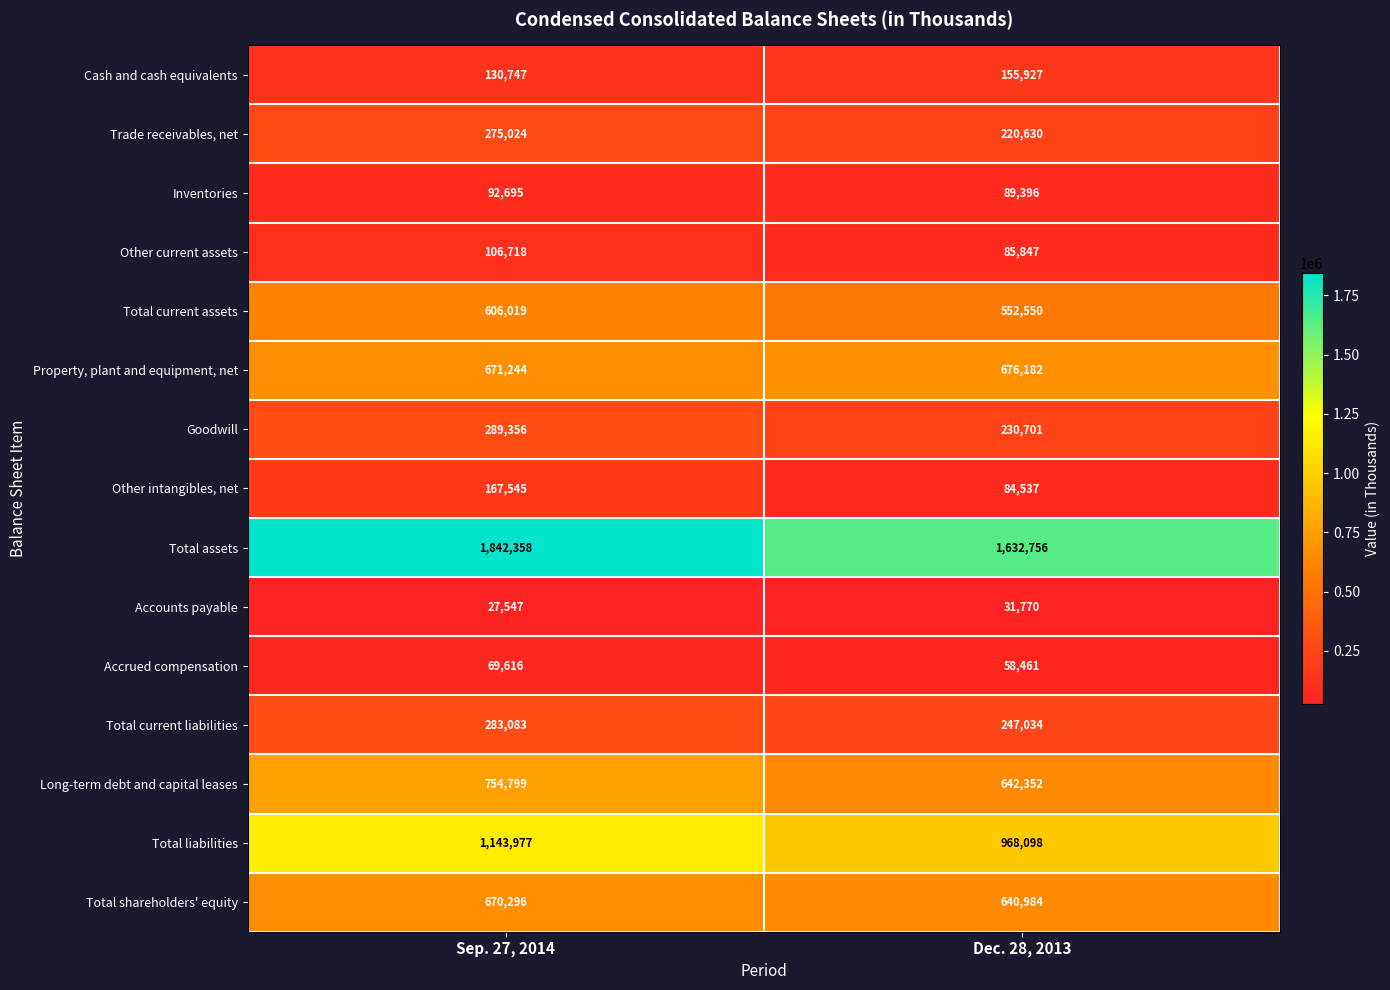

What is the spread (max minus min) of values at Sep. 27, 2014?

1814811